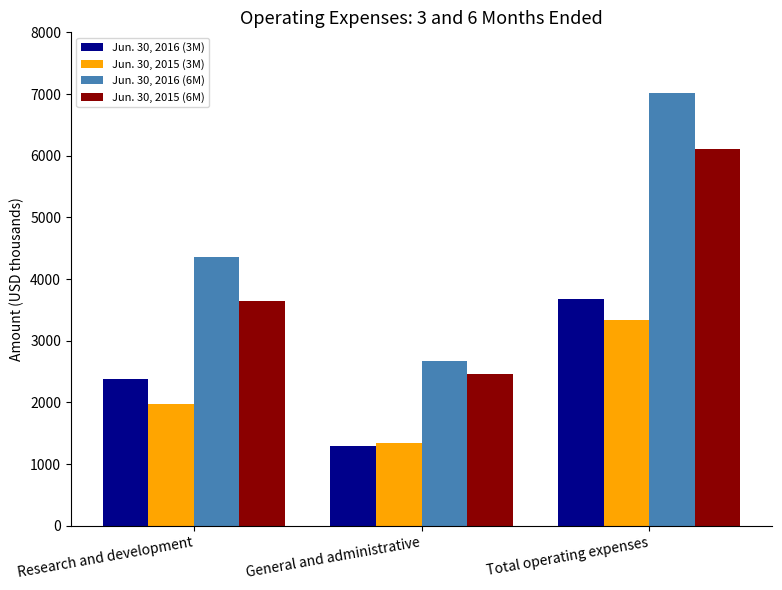

How many groups of bars are there?

3